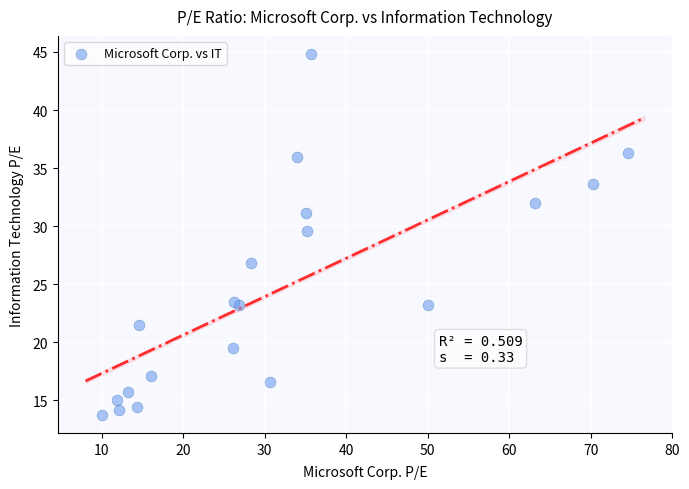

What Y value in the scatter plot is closest to 29?

29.6